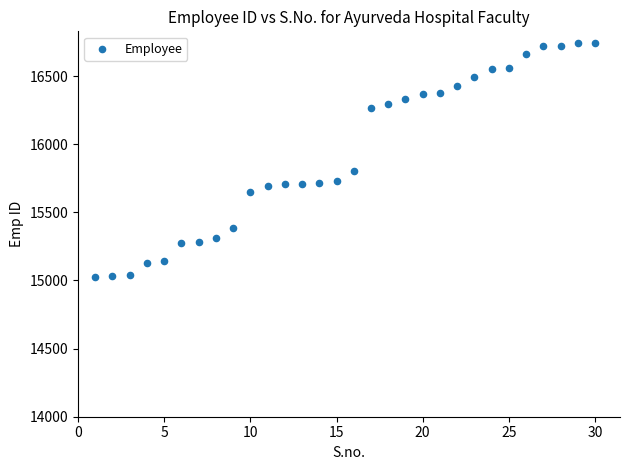

What Y value in the scatter plot is closest to 15883?

15803